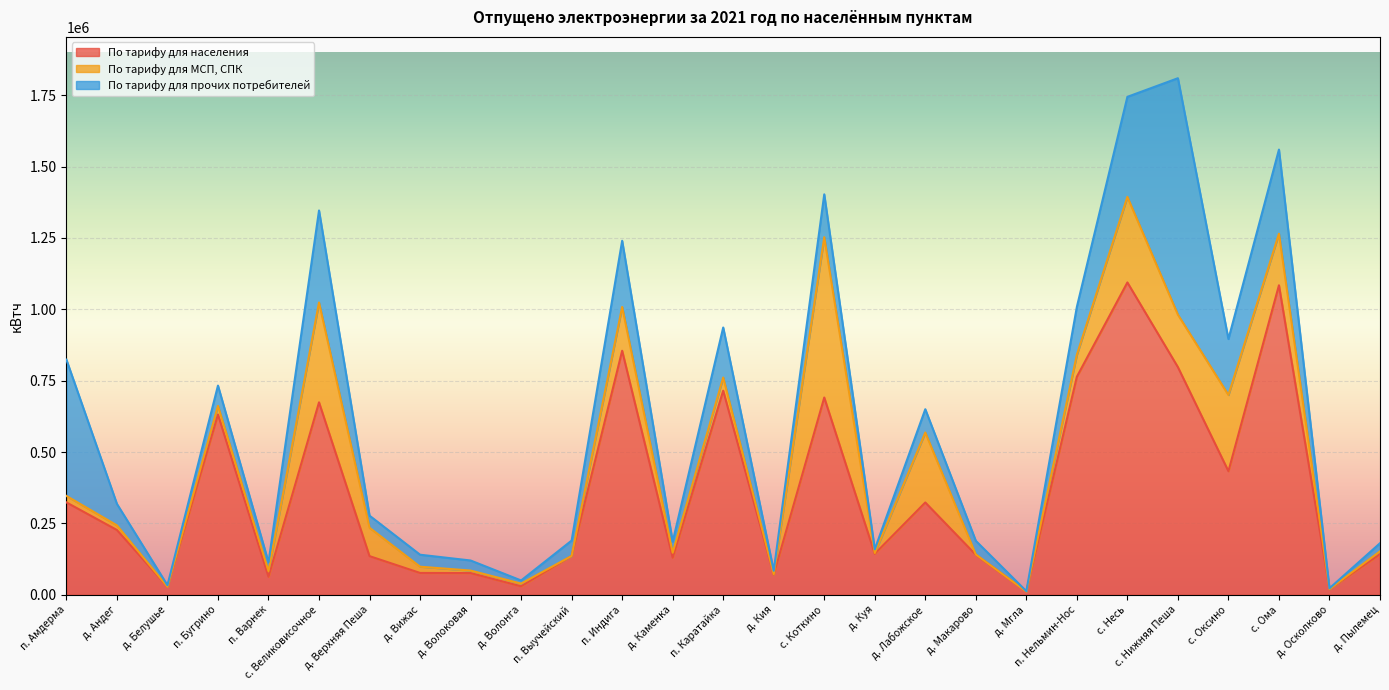

How many times do По тарифу для прочих потребителей and По тарифу для населения cross each other?

3